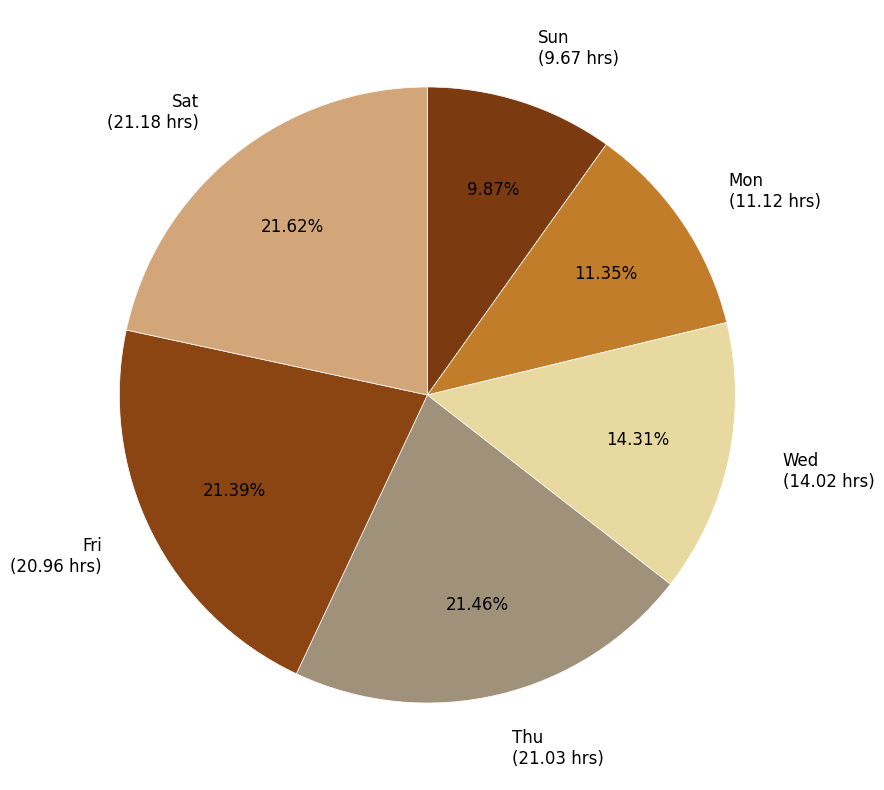

Is the sum of Sun (9.67 hrs) and Thu (21.03 hrs) greater than half?

No